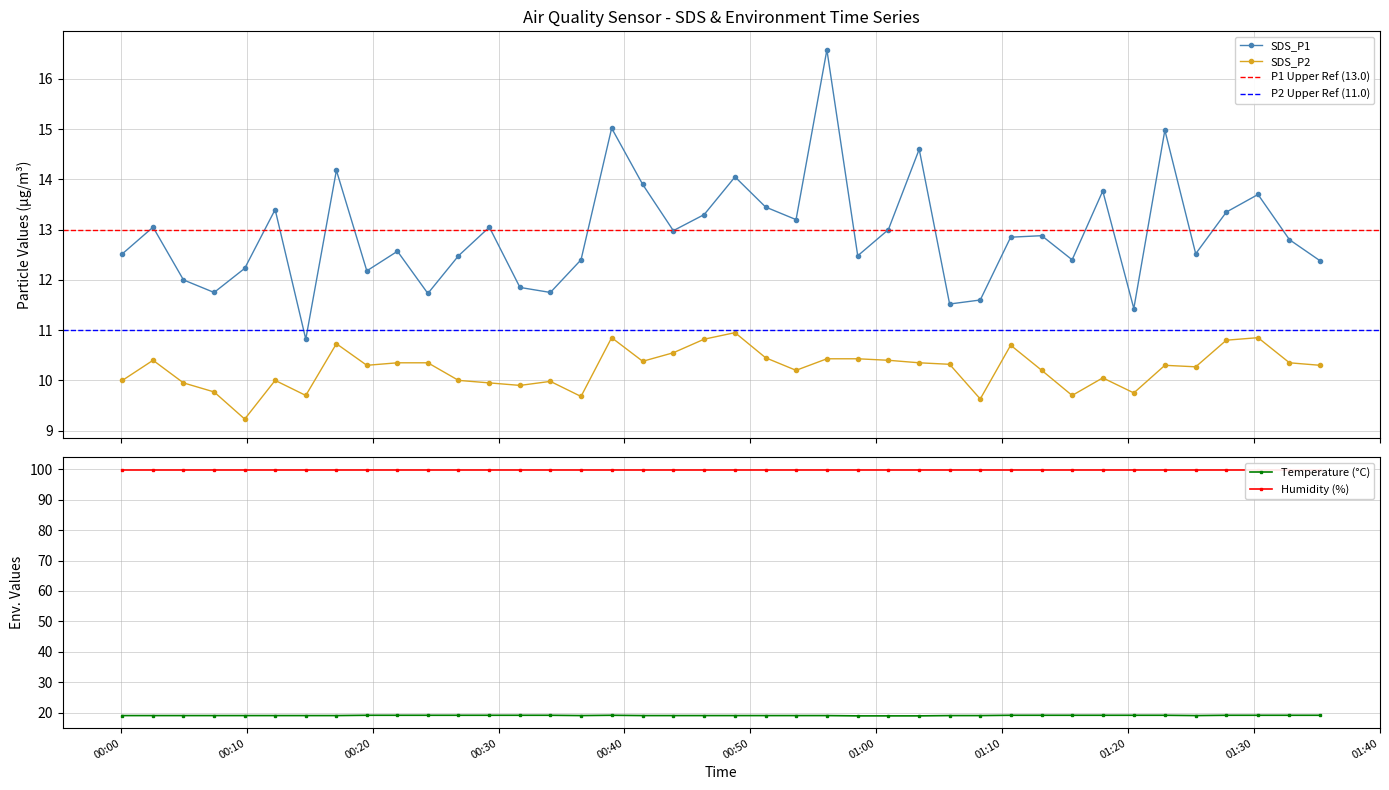

True or false: SDS_P2 and SDS_P1 intersect in this chart.

False